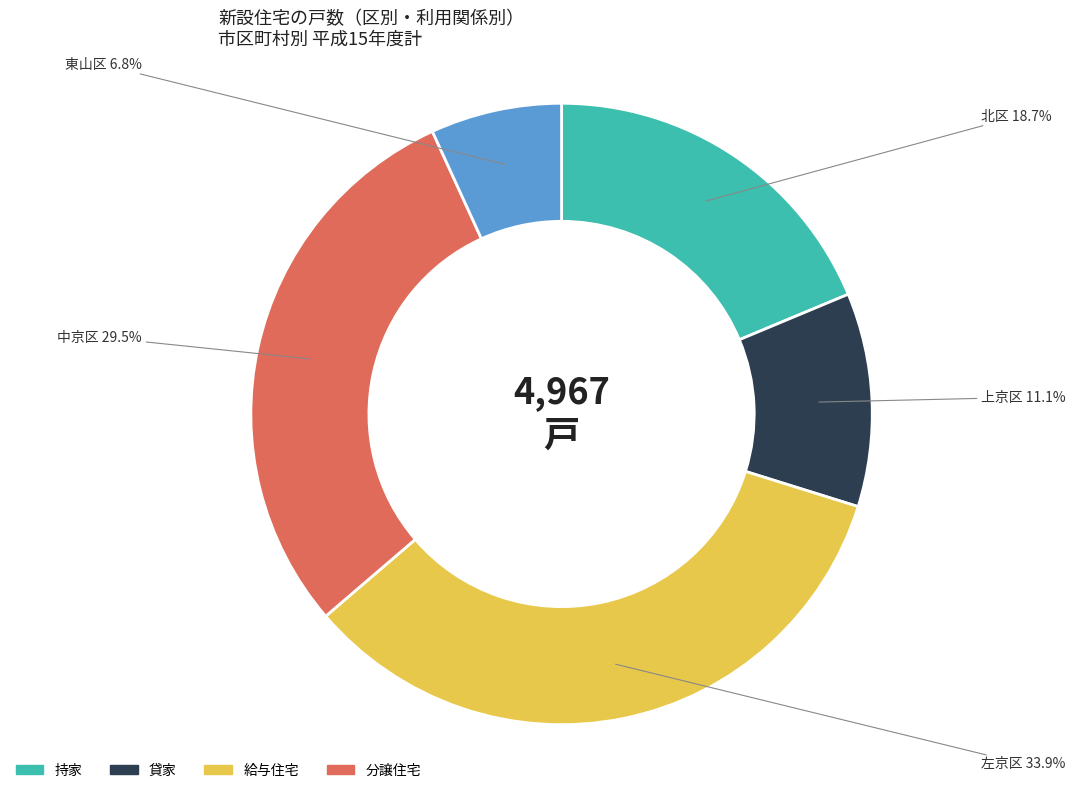

Is there a majority slice in this chart?

No